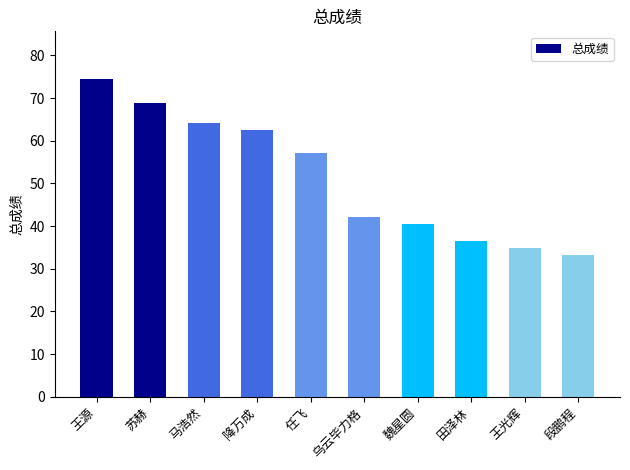

Reading left to right, transcribe all the data shown in this chart.

王源=74.5	苏赫=68.8	马浩然=64.1	降万成=62.5	任飞=57.0	乌云毕力格=42.0	魏星圆=40.5	田泽林=36.4	王光辉=34.8	段鹏程=33.3